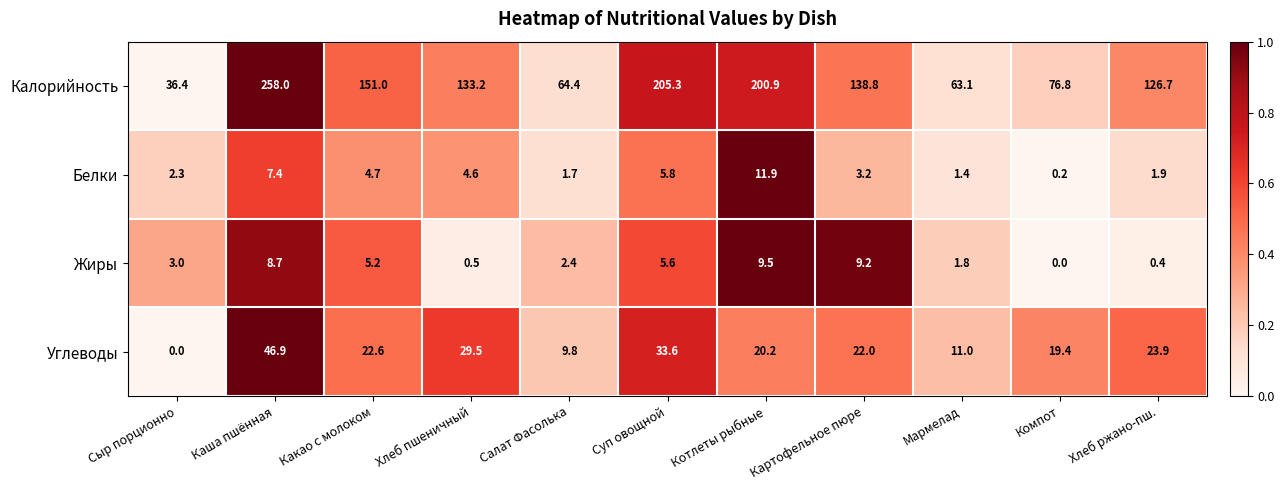

Which category has the highest value across all series?

Каша пшённая